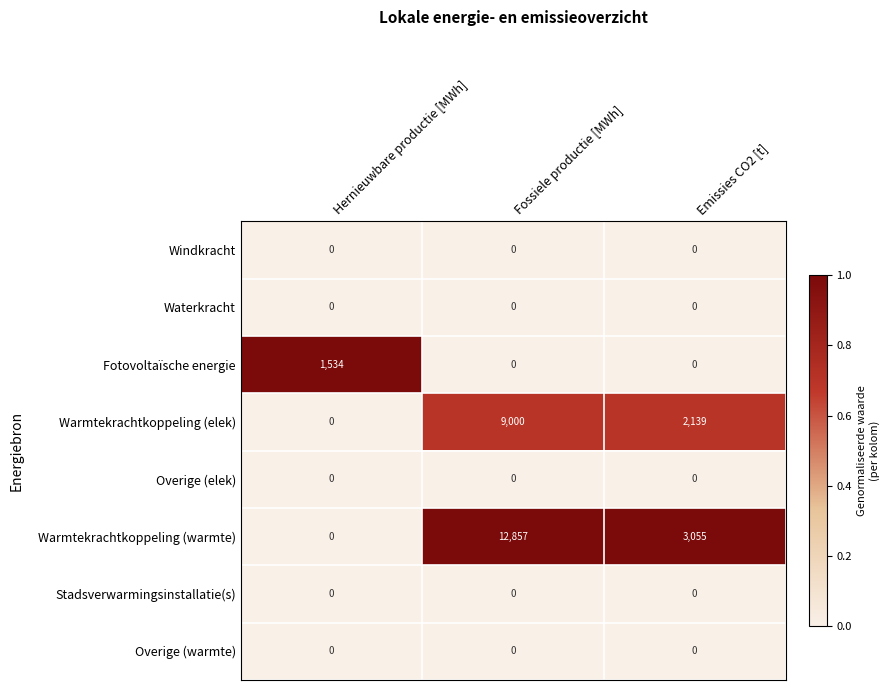

How many categories are shown in the chart?

3